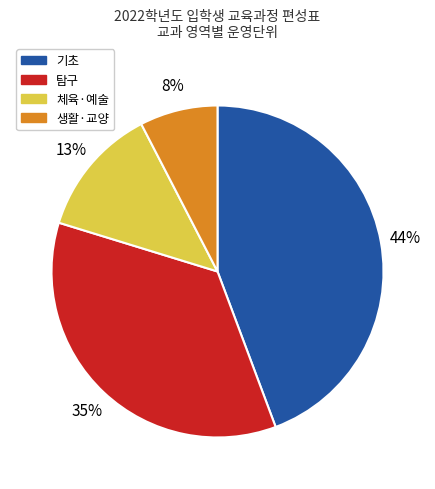

Does any single category account for the majority?

No